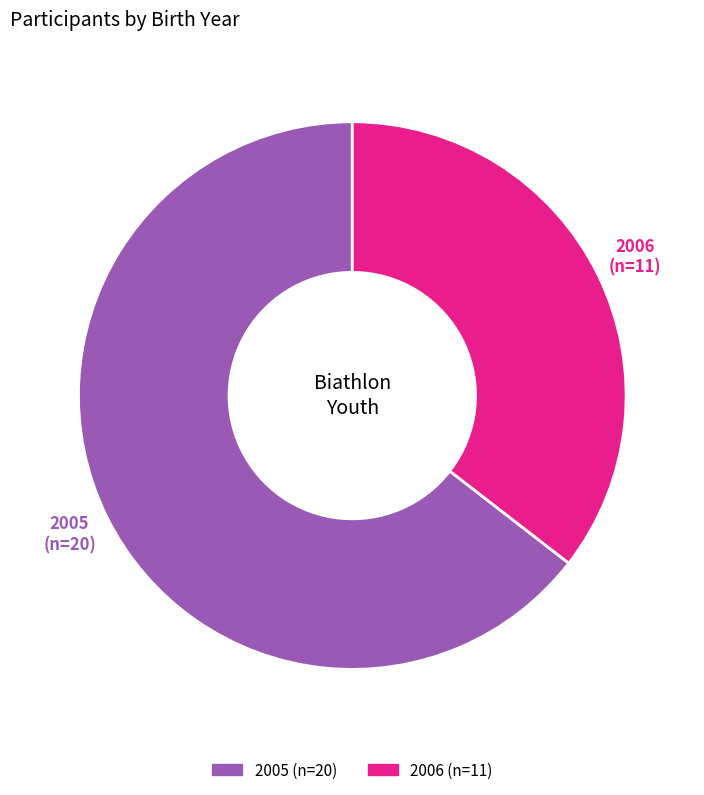

Between 2006 and 2005, which is larger?

2005